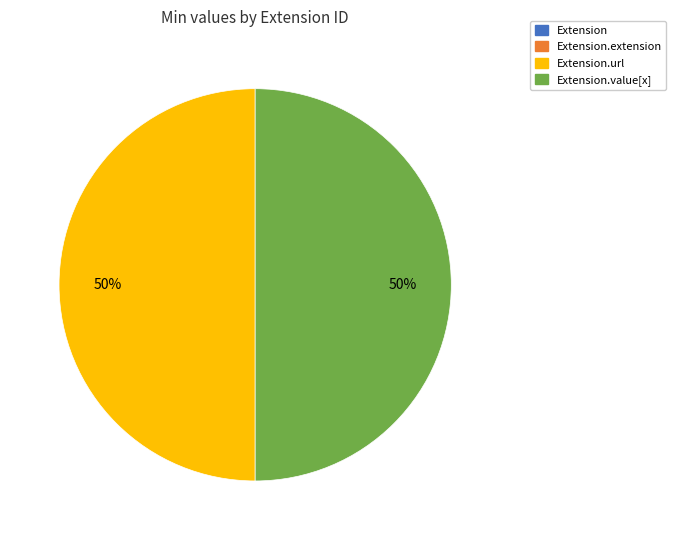

To the nearest percent, what is the average slice percentage?

25%